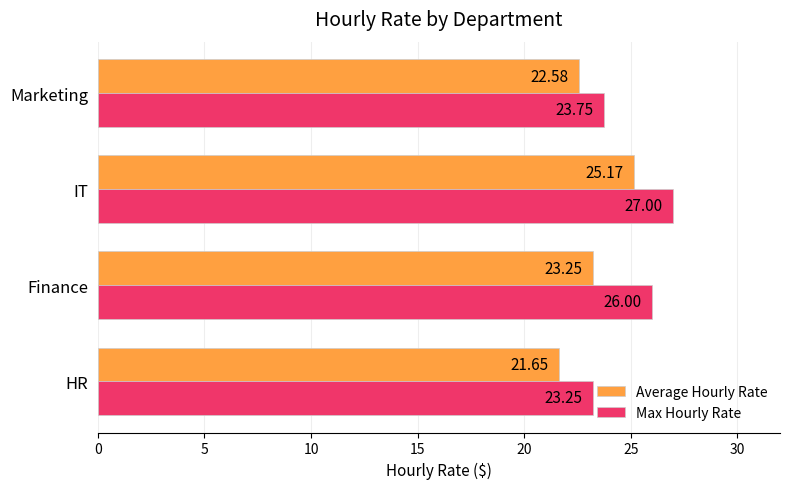

At HR, list the series in order from smallest to largest.

Average Hourly Rate, Max Hourly Rate